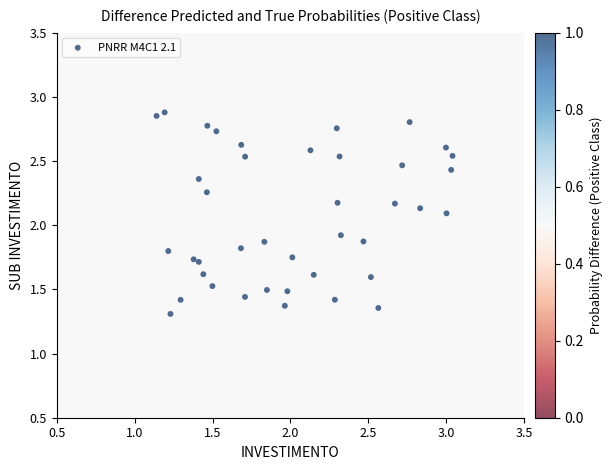

What is the range of X values (max minus min)?

1.9